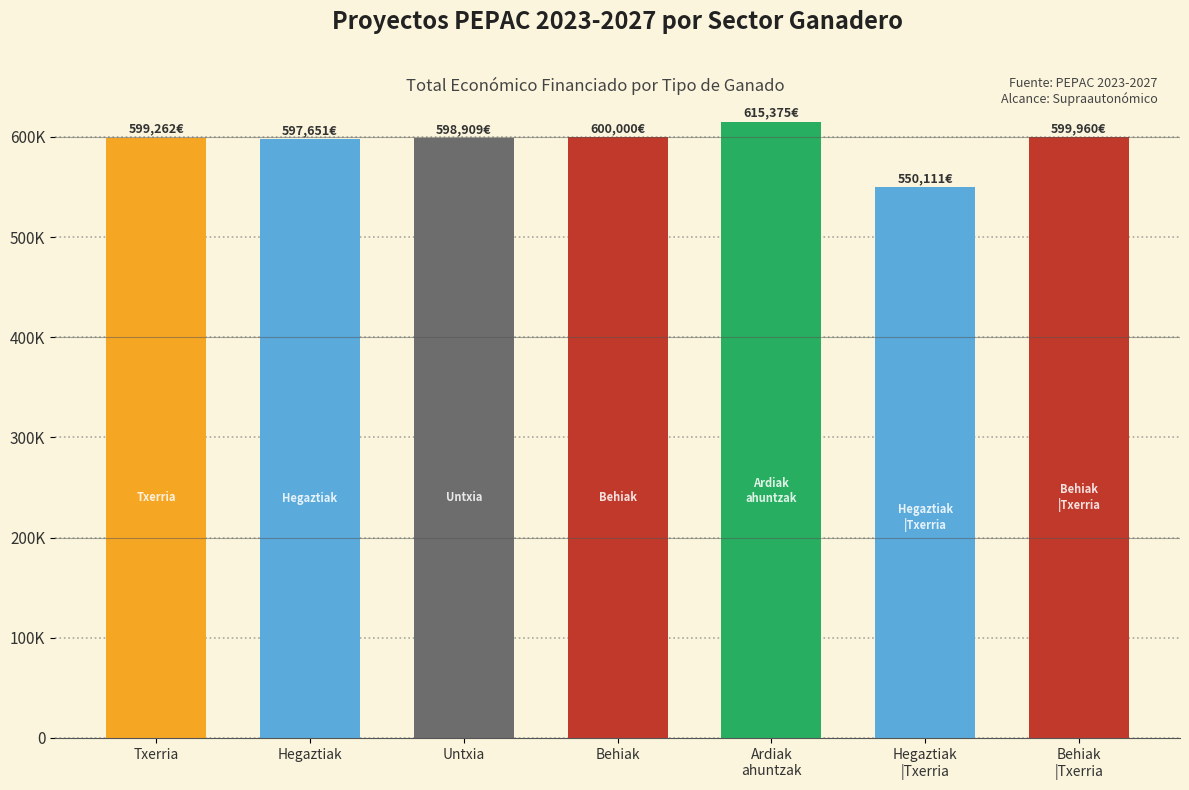

Does the chart contain any negative values?

No